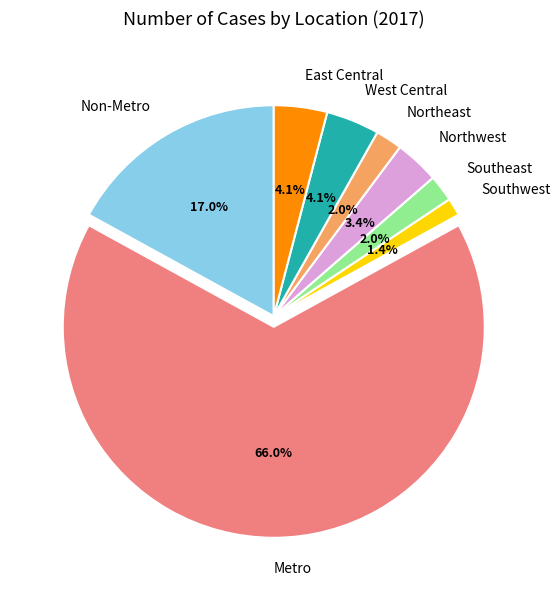

Which slice represents more than half of the pie?

Metro